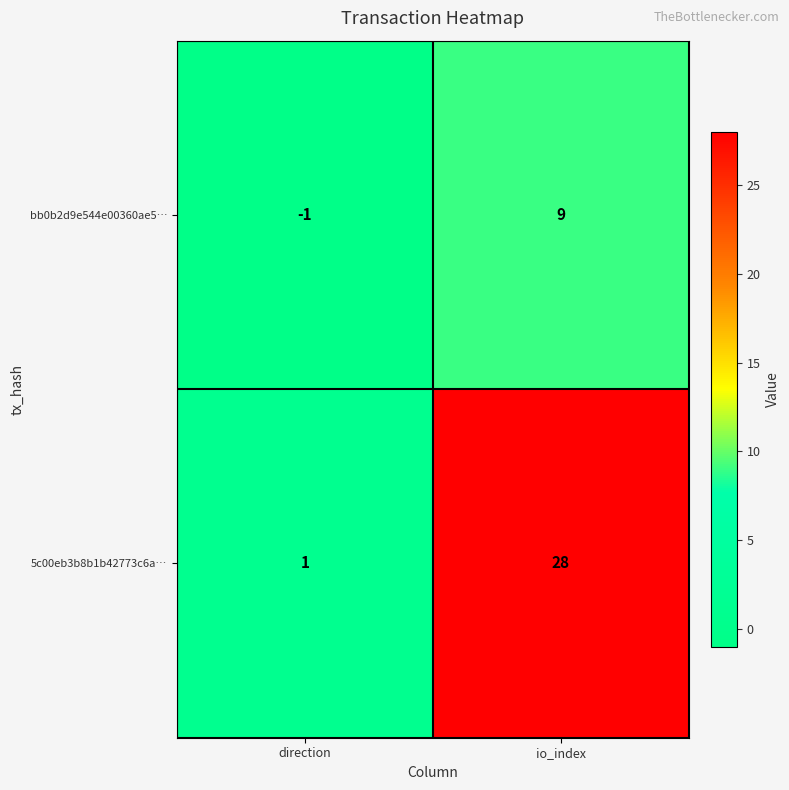

The 5c00eb3b8b1b42773c6a… series shows 28 at io_index. True or false?

True